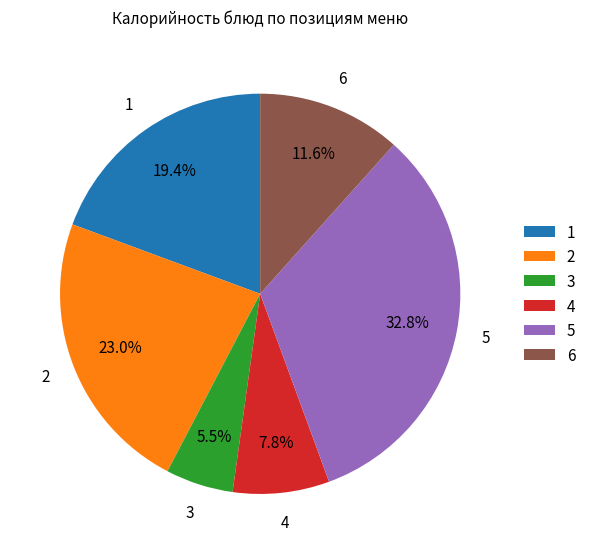

What is the total percentage of 4 and 3?

13.3%